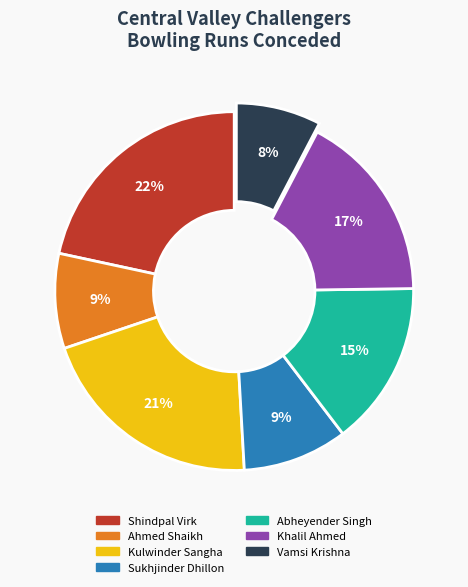

Is the sum of Sukhjinder Dhillon and Kulwinder Sangha greater than half?

No